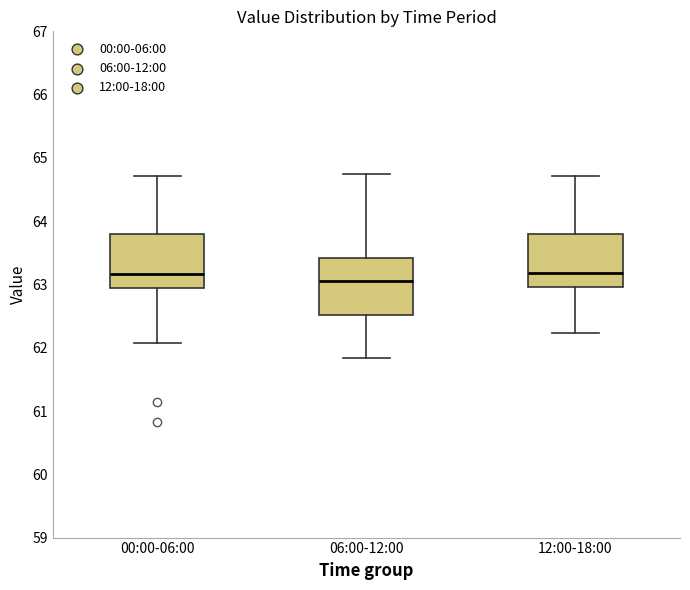

Where does the median line of the box for 00:00-06:00 sit on the y-axis? The values are not printed on the chart, so give them approximately, as read against the axis.

63.2